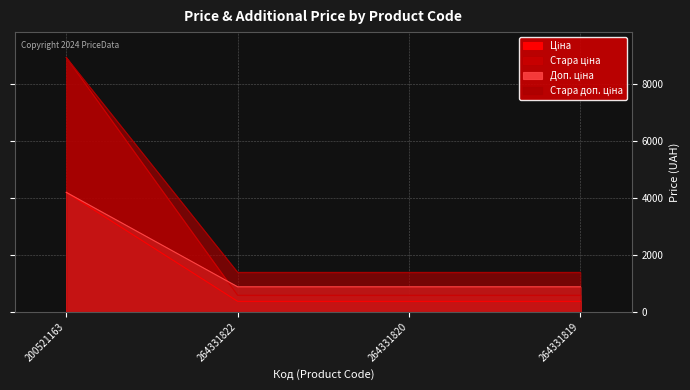

What is the smallest value displayed?

371.4